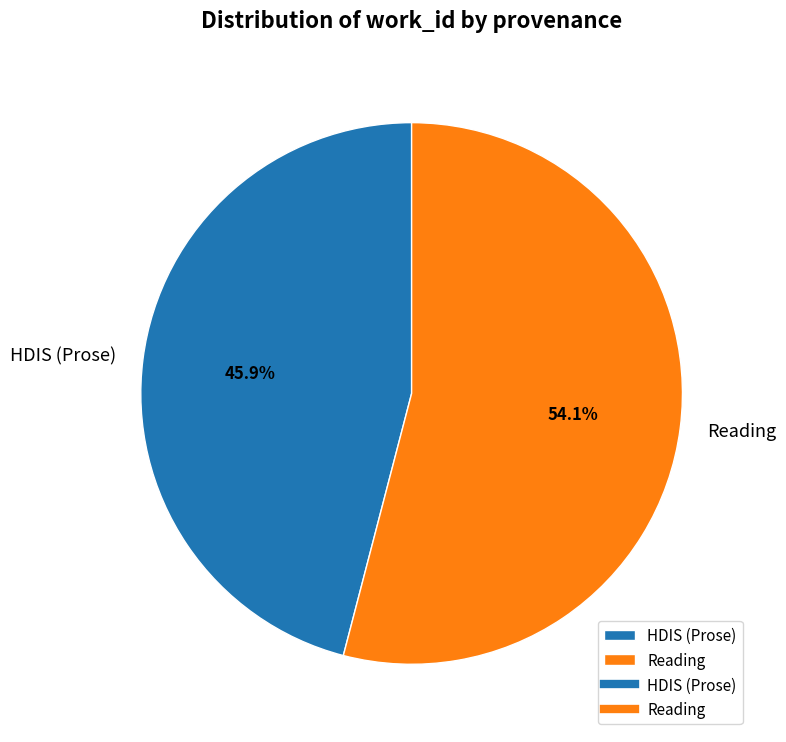

Which has a higher value, Reading or HDIS (Prose)?

Reading